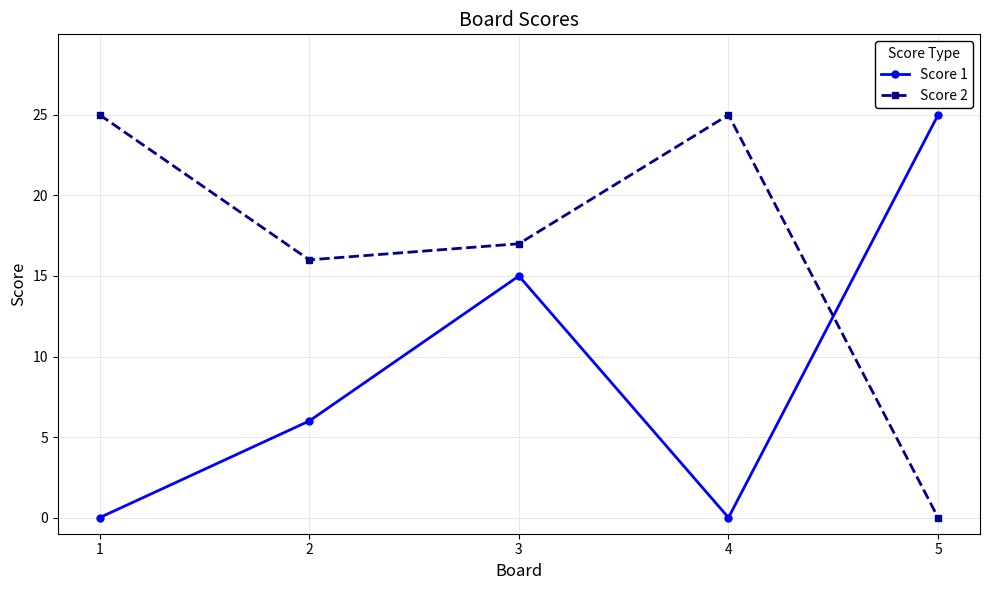

What are all the series names shown in the legend?

Score 1, Score 2